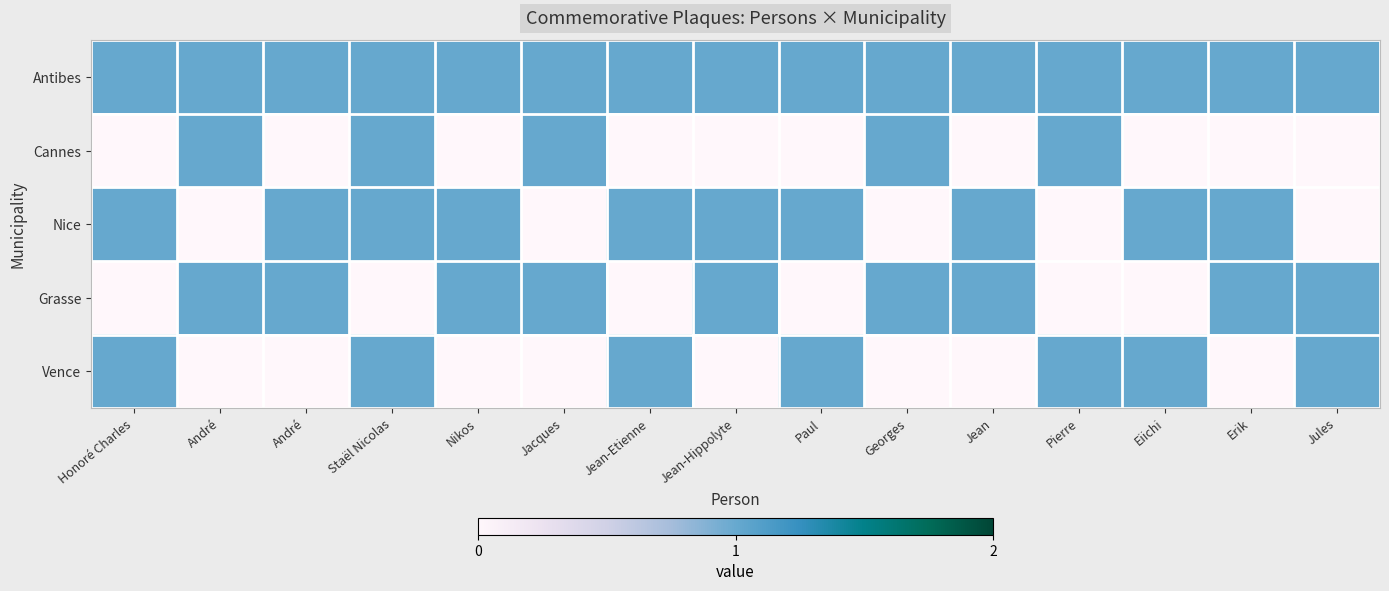

Which series has the largest total across all categories?

Antibes